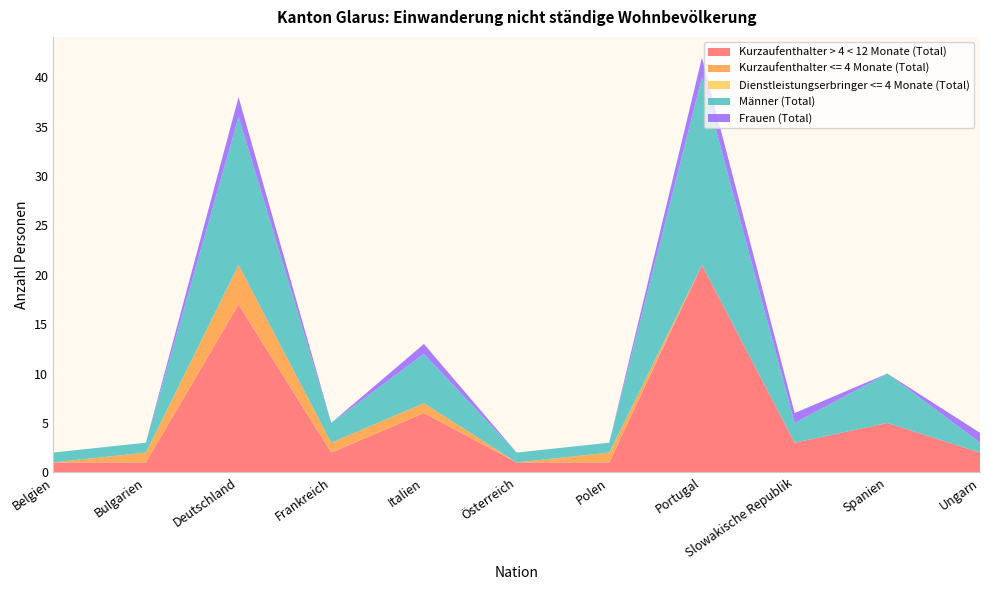

Reading left to right, transcribe all the data shown in this chart.

Kurzaufenthalter > 4 < 12 Monate (Total): Belgien=1	Bulgarien=1	Deutschland=17	Frankreich=2	Italien=6	Österreich=1	Polen=1	Portugal=21	Slowakische Republik=3	Spanien=5	Ungarn=2
Kurzaufenthalter <= 4 Monate (Total): Belgien=0	Bulgarien=1	Deutschland=4	Frankreich=1	Italien=1	Österreich=0	Polen=1	Portugal=0	Slowakische Republik=0	Spanien=0	Ungarn=0
Dienstleistungserbringer <= 4 Monate (Total): Belgien=0	Bulgarien=0	Deutschland=0	Frankreich=0	Italien=0	Österreich=0	Polen=0	Portugal=0	Slowakische Republik=0	Spanien=0	Ungarn=0
Männer (Total): Belgien=1	Bulgarien=1	Deutschland=15	Frankreich=2	Italien=5	Österreich=1	Polen=1	Portugal=19	Slowakische Republik=2	Spanien=5	Ungarn=1
Frauen (Total): Belgien=0	Bulgarien=0	Deutschland=2	Frankreich=0	Italien=1	Österreich=0	Polen=0	Portugal=2	Slowakische Republik=1	Spanien=0	Ungarn=1